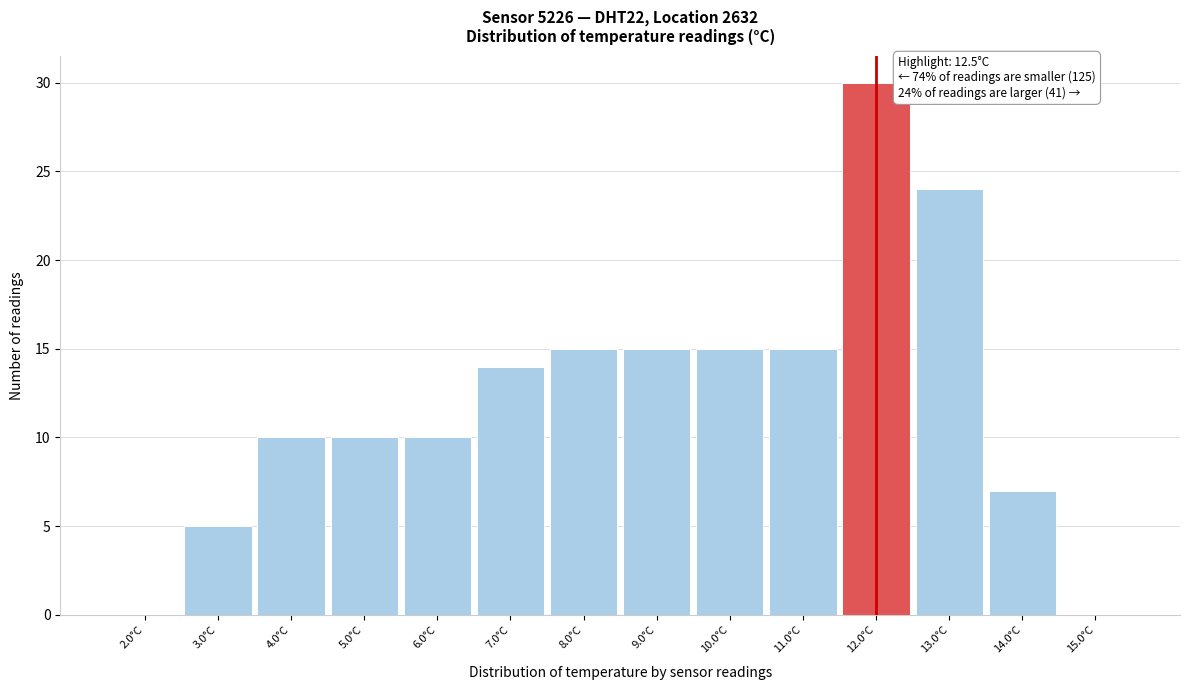

Reading left to right, extract all data points from this chart.

2.0°C=0	3.0°C=5	4.0°C=10	5.0°C=10	6.0°C=10	7.0°C=14	8.0°C=15	9.0°C=15	10.0°C=15	11.0°C=15	12.0°C=30	13.0°C=24	14.0°C=7	15.0°C=0